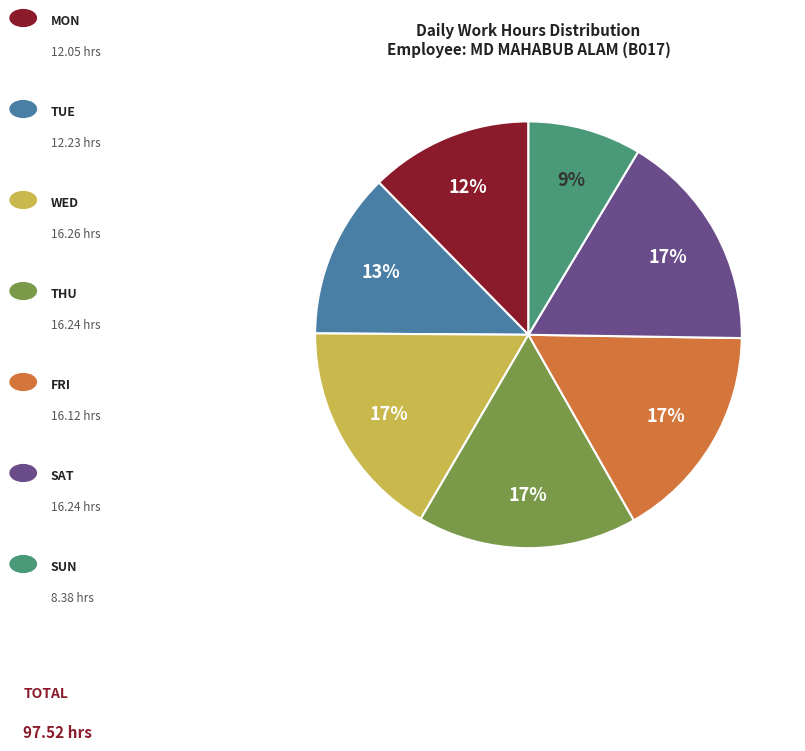

To the nearest percent, what is the difference between the largest and smallest slice percentages?

8%